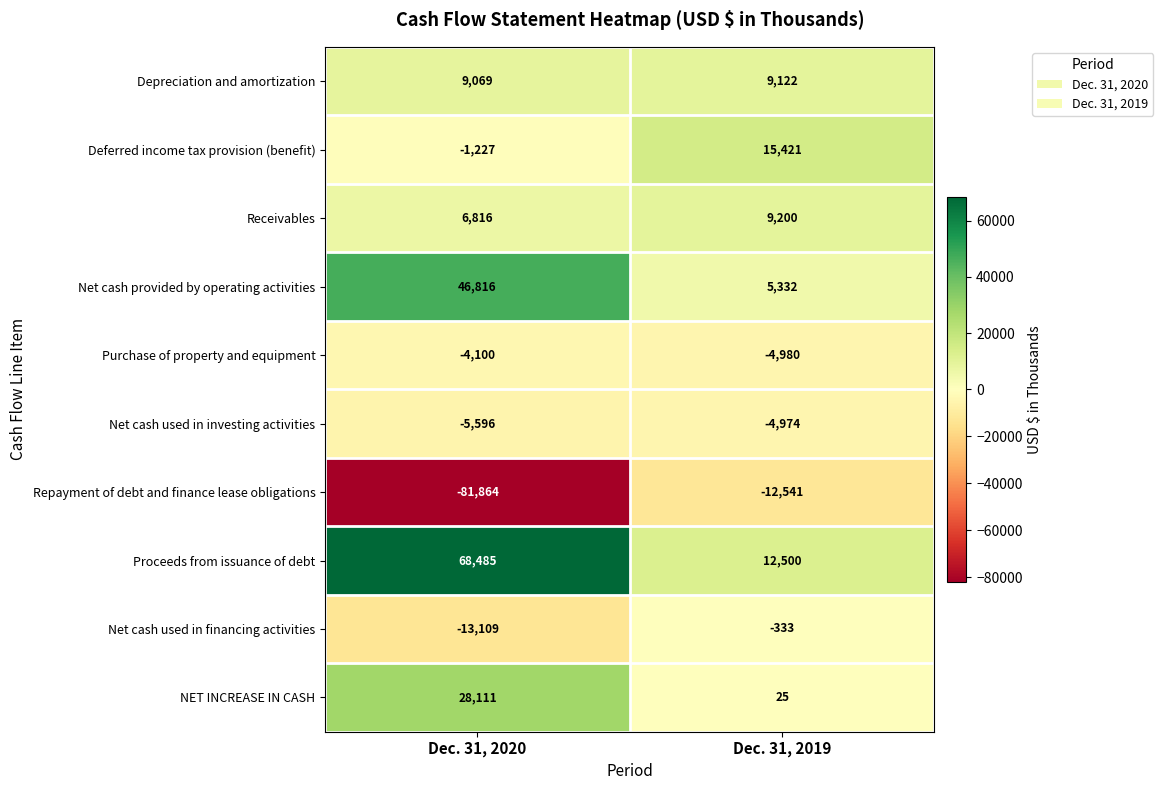

What is the total value across all series at Dec. 31, 2019?

28772